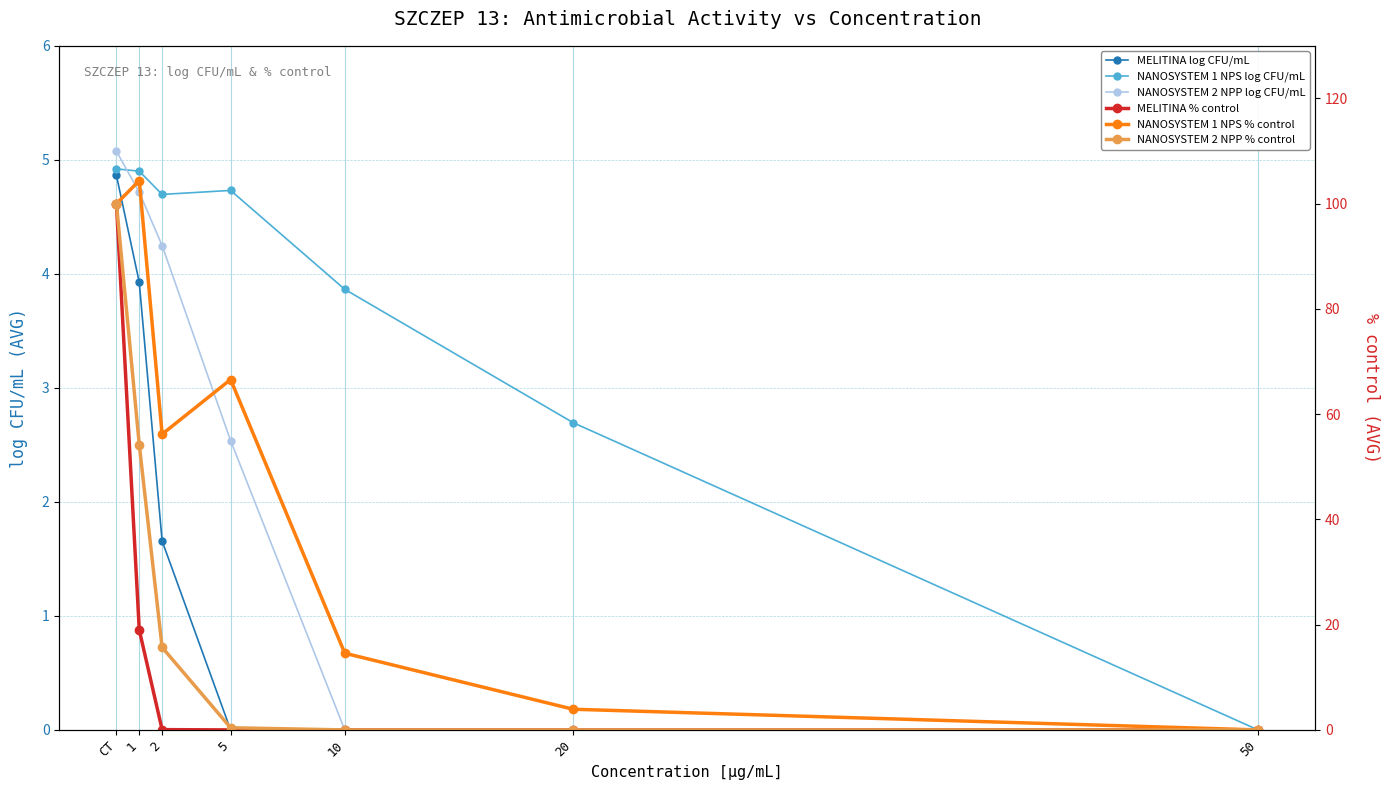

How many distinct data groups are displayed?

6